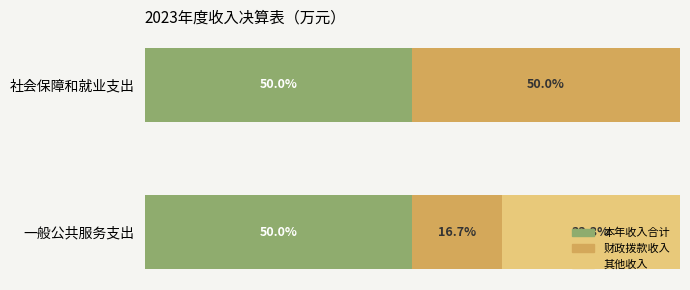

What are all the series names shown in the legend?

本年收入合计, 财政拨款收入, 其他收入